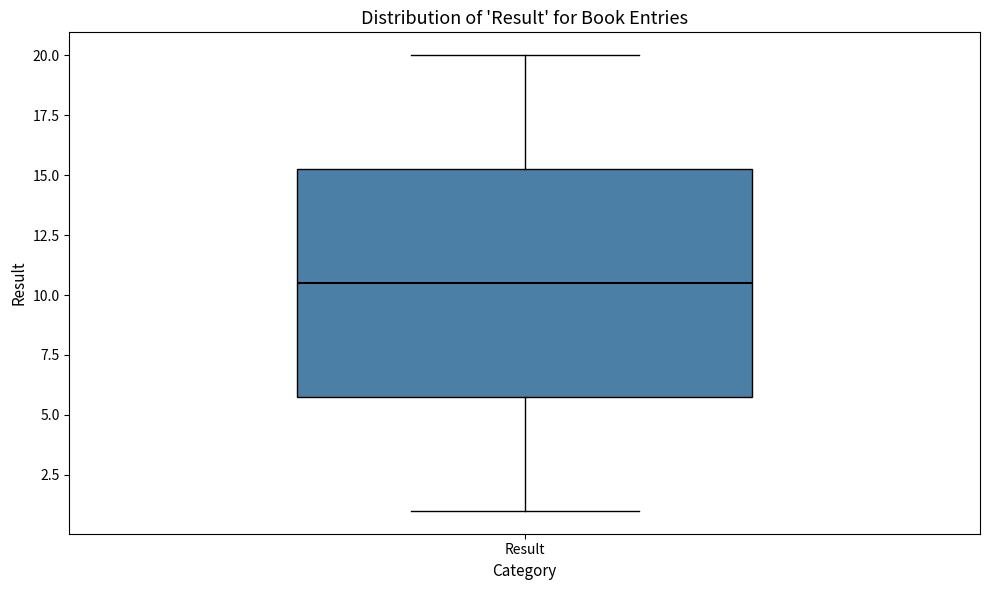

Where does the median line of the box for Result sit on the y-axis? The values are not printed on the chart, so give them approximately, as read against the axis.

10.5